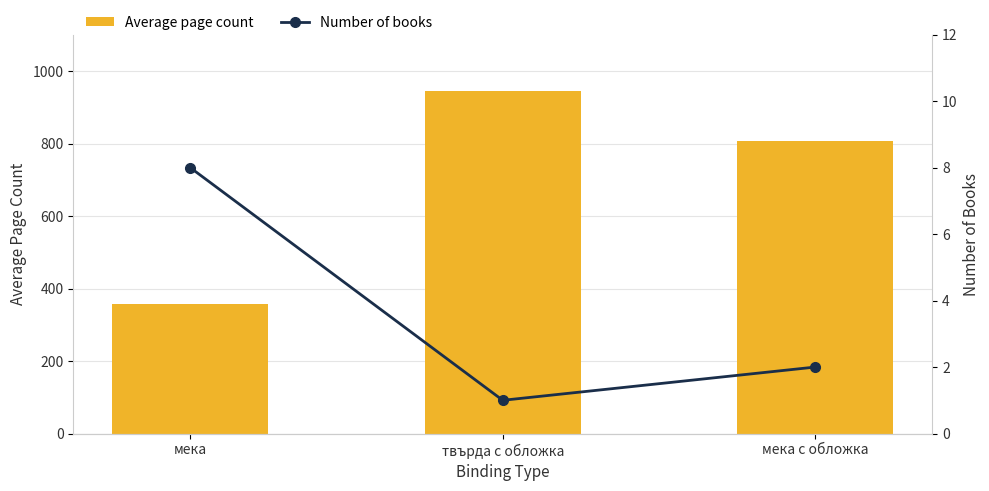

What is the minimum value for Number of books?

1